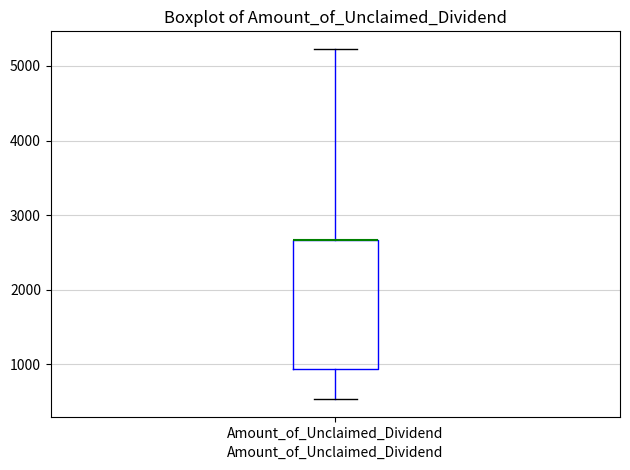

Transcribe this box plot: give where the median line is, the range the box spans, and where the two whiskers end, as read against the y-axis. The values are not printed on the chart, so give them approximately, as read against the axis.

median 2700 (drawn on the box's upper edge), box 900 to 2700, whiskers 500 to 5200